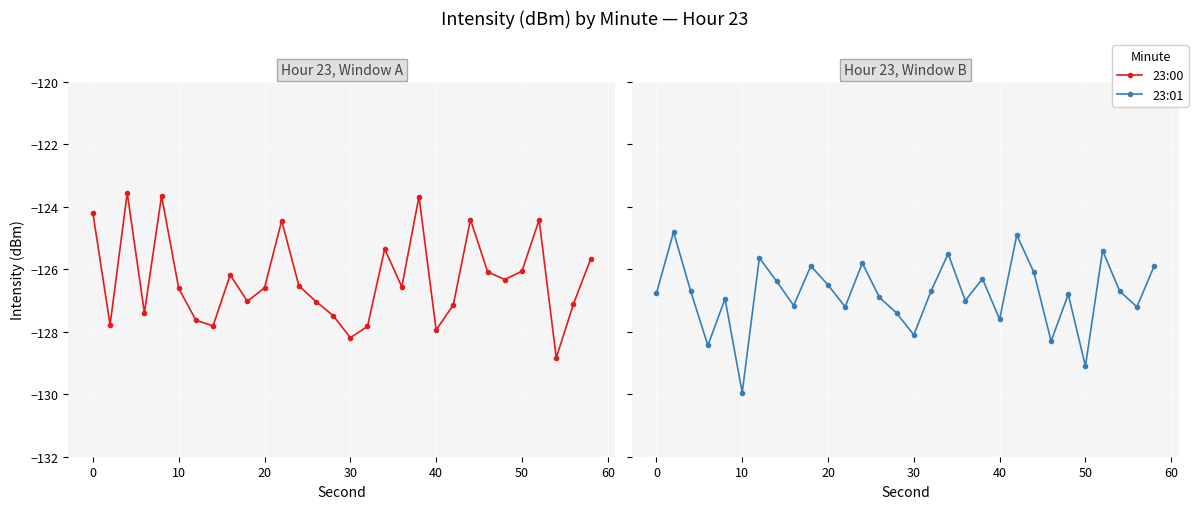

What is the sum of all 23:01 values?

-3804.1